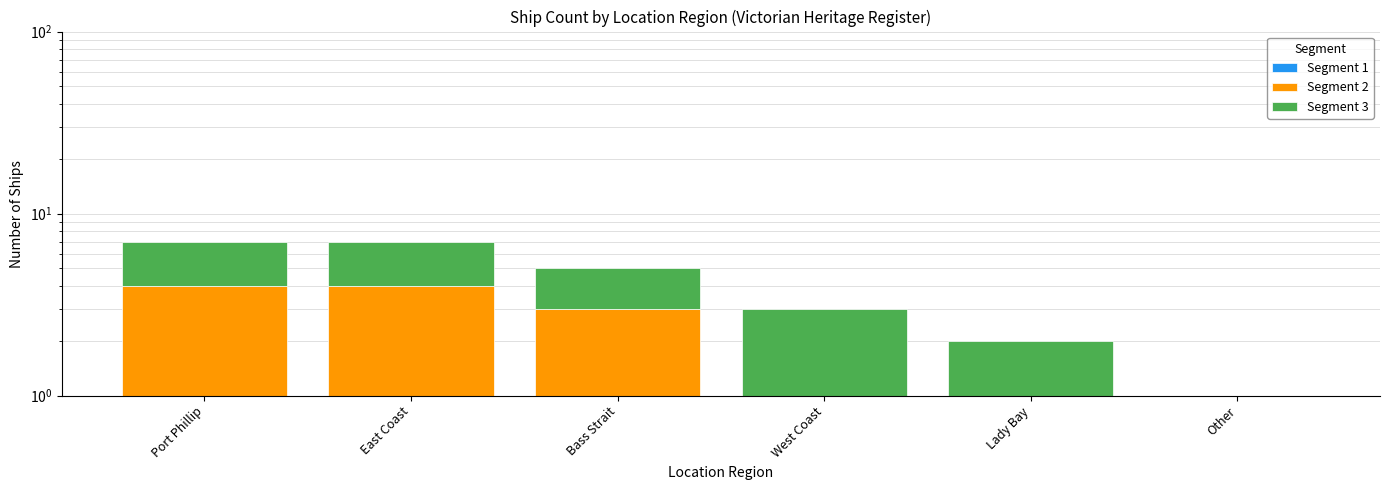

At how many categories does at least one series exceed 1?

4